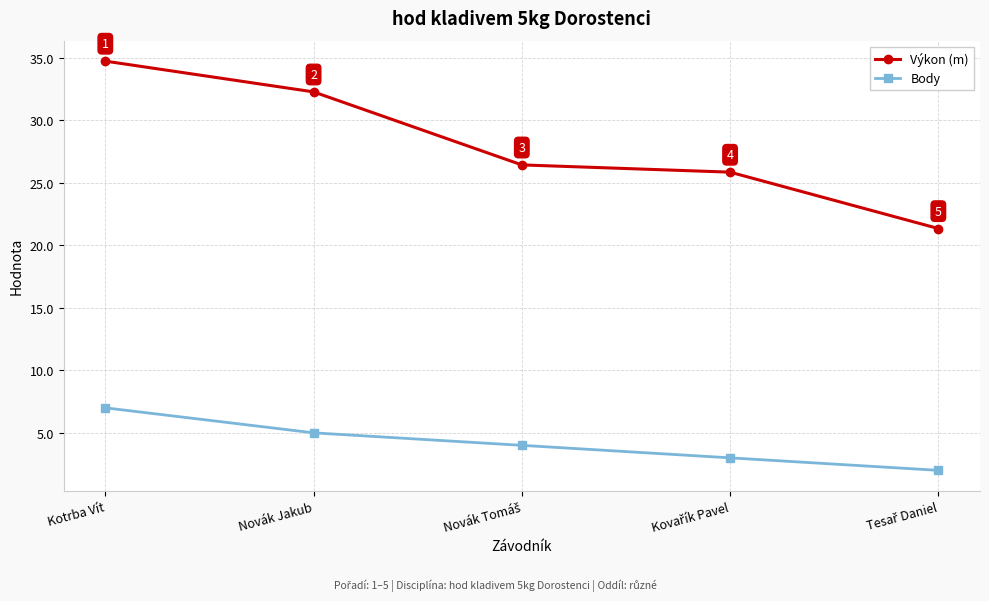

True or false: Výkon (m) and Body intersect in this chart.

False